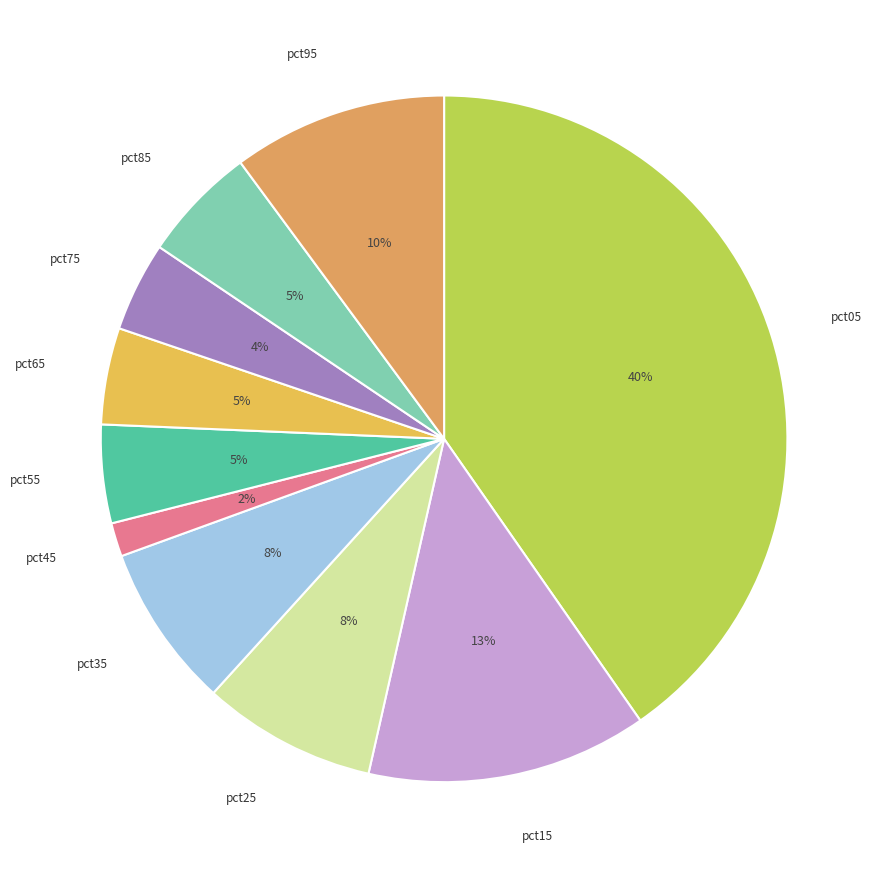

Count the number of slices in the pie.

10